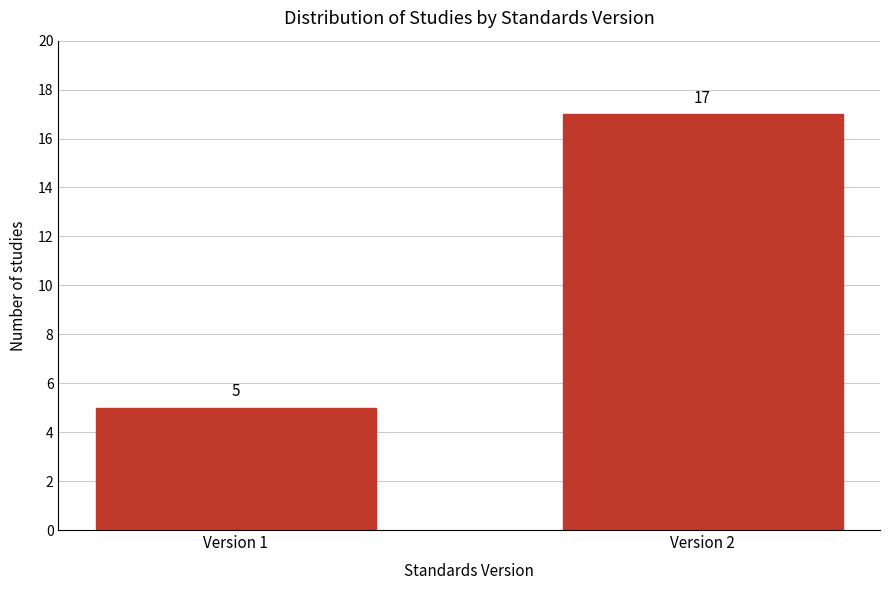

Reading left to right, list all the values displayed in this chart.

Version 1=5	Version 2=17